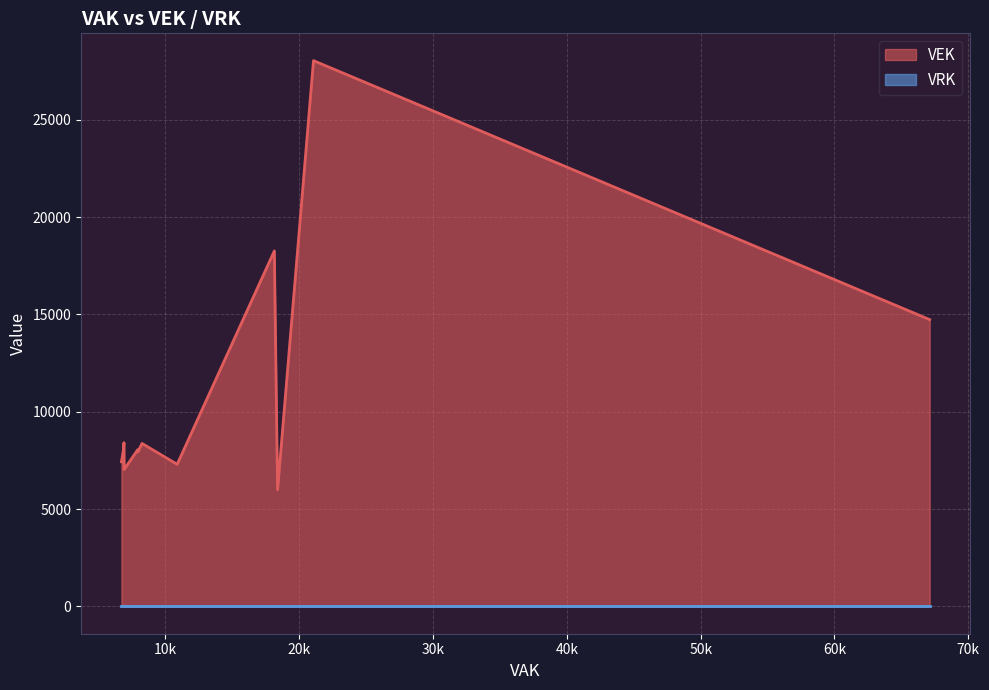

How many lines are shown in the chart?

2